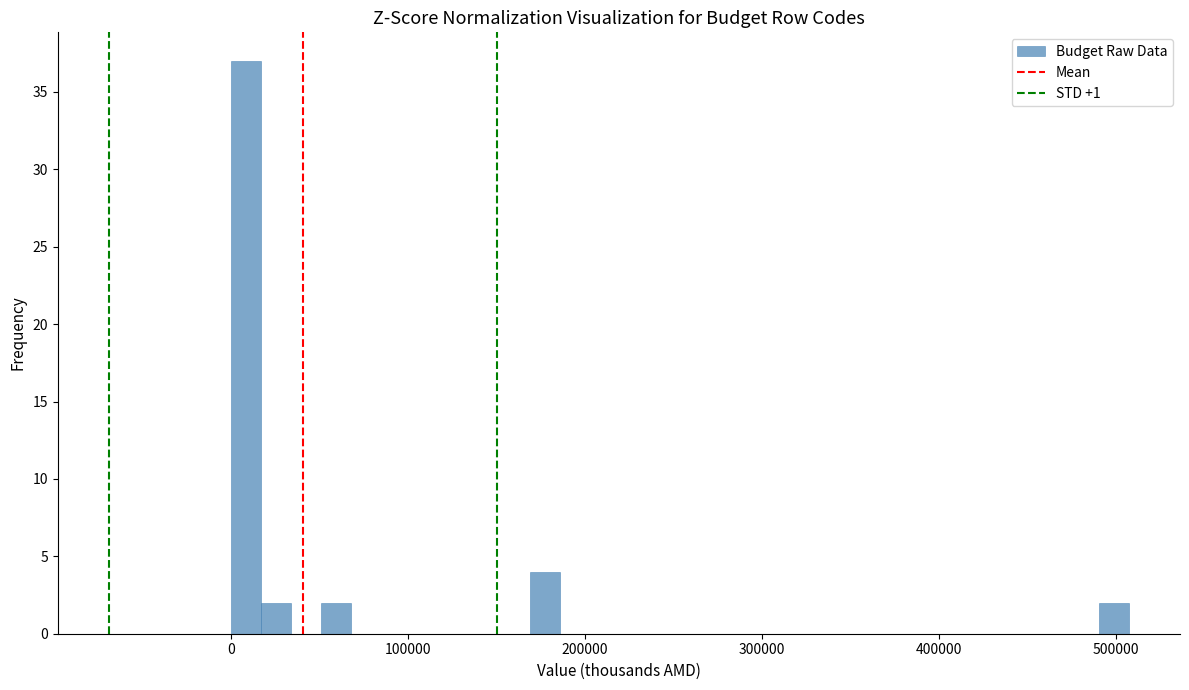

Read against the x-axis, roughly where is the centre of the tallest bar?

10000